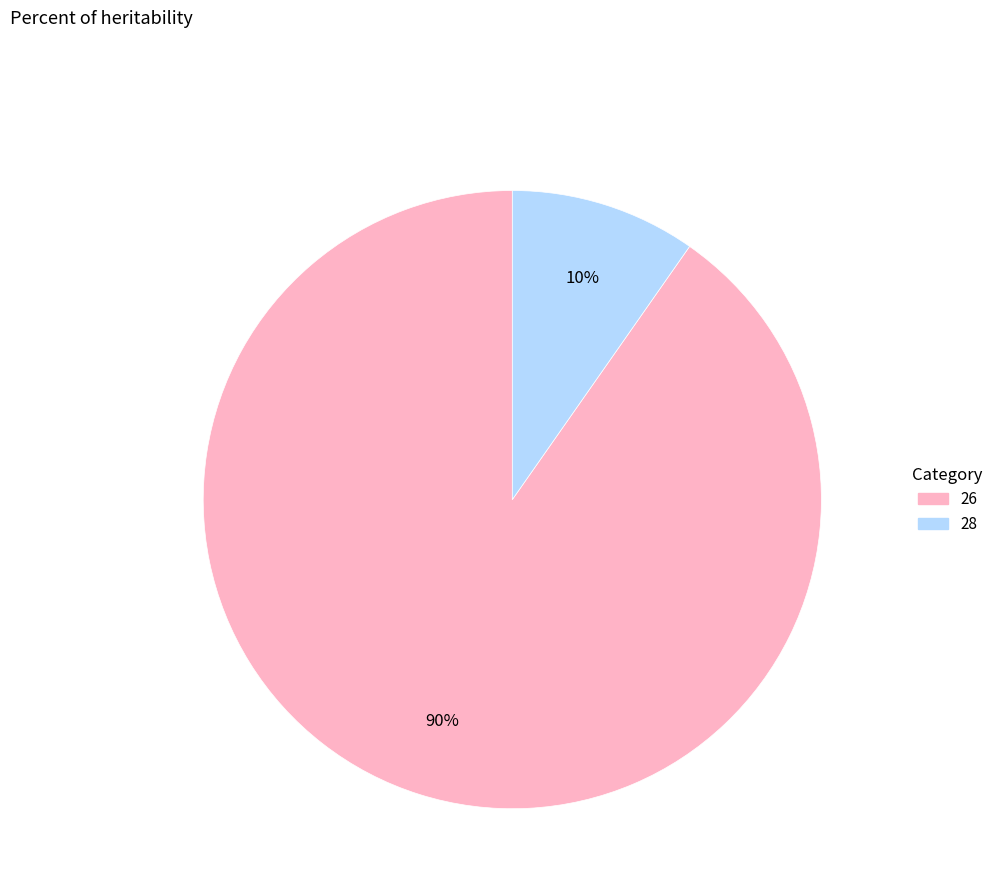

Between 28 and 26, which is larger?

26